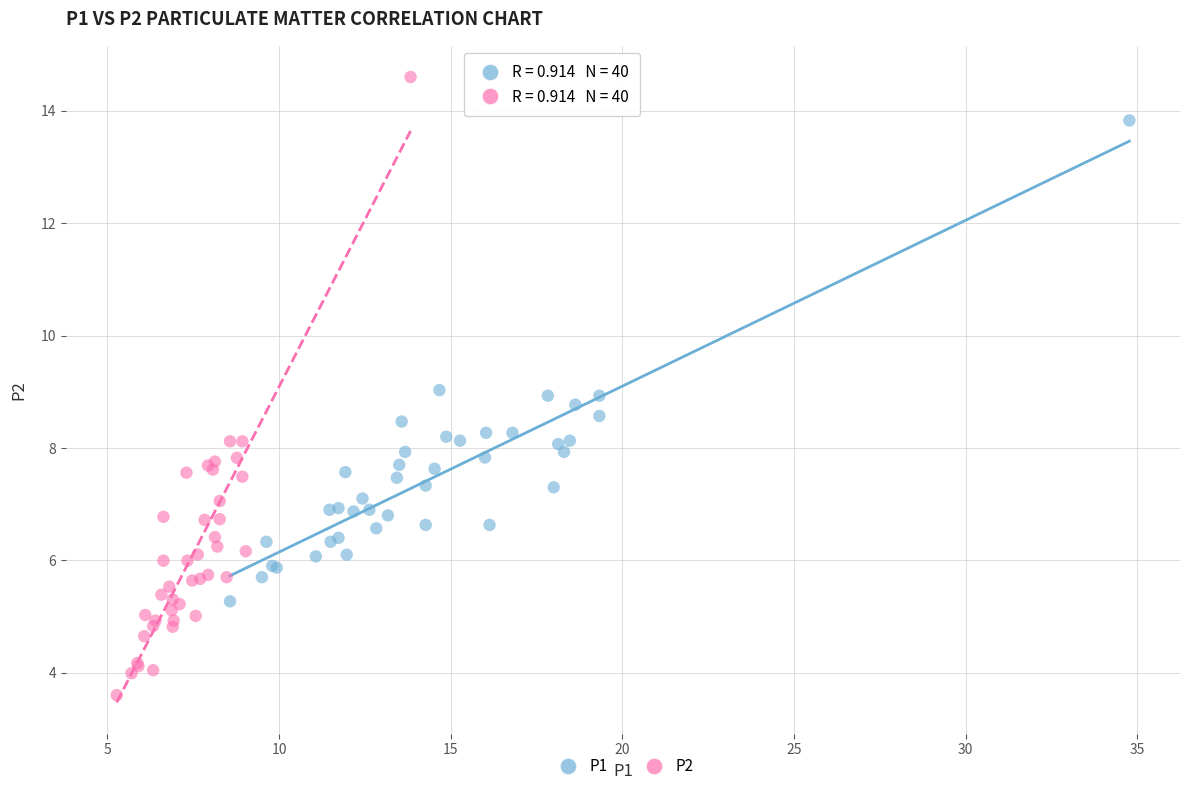

What are all the series names shown in the legend?

P1, P2